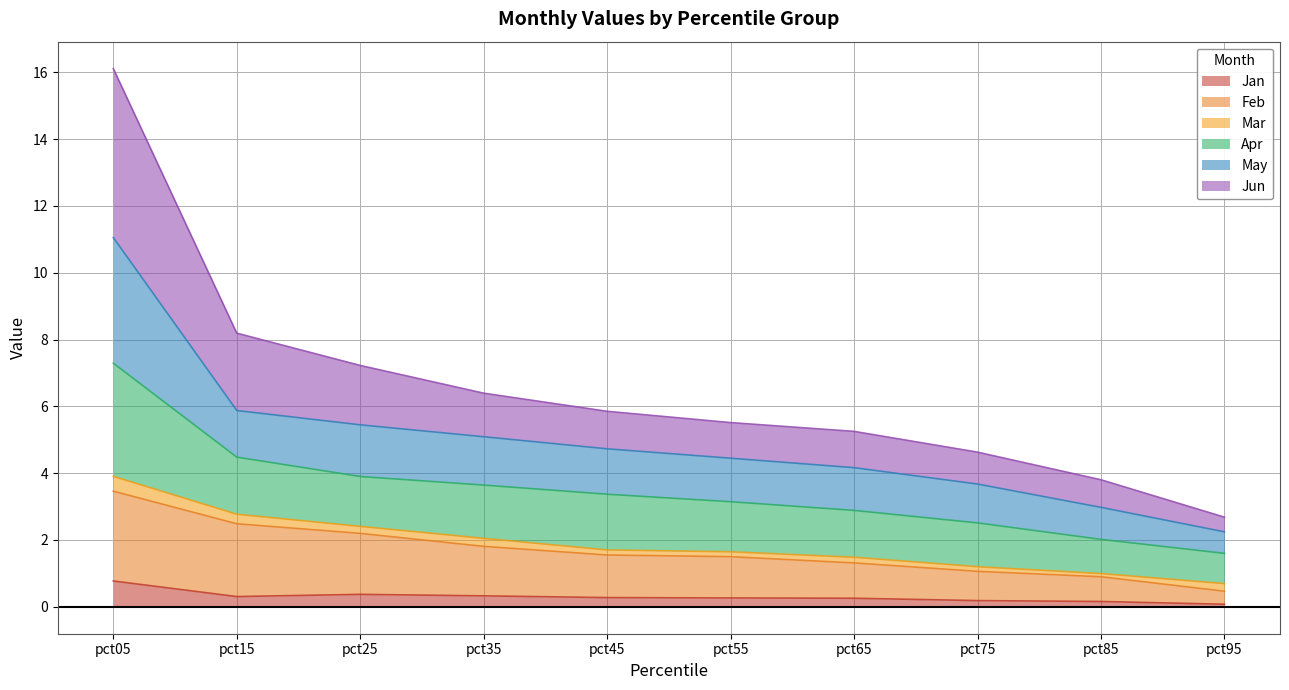

What is the maximum value for Jan?

0.8